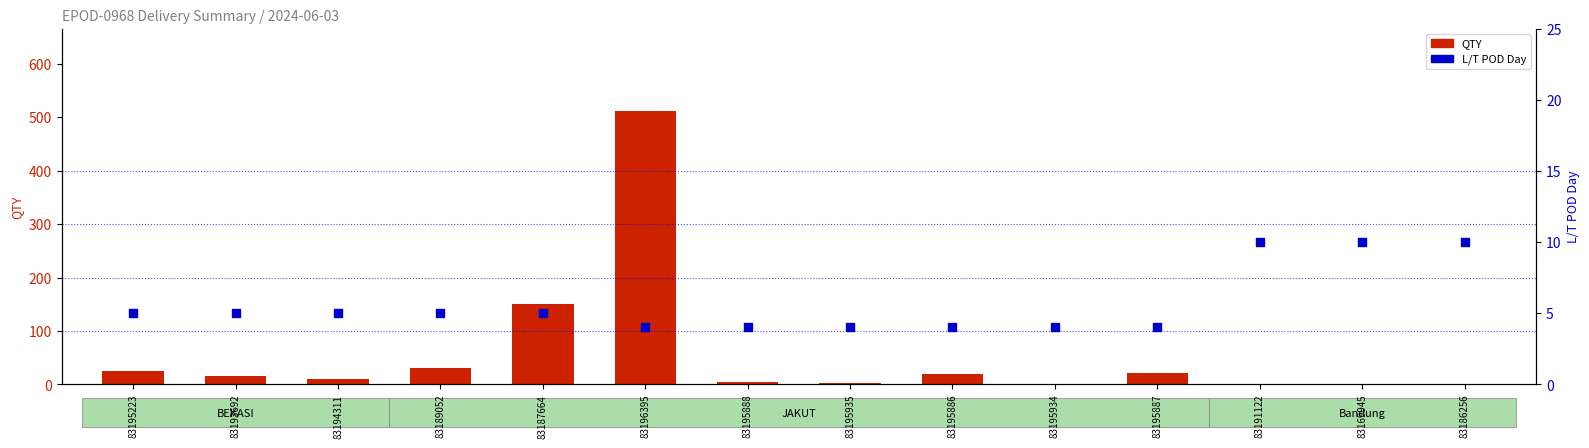

Which series contains the highest Y value?

QTY